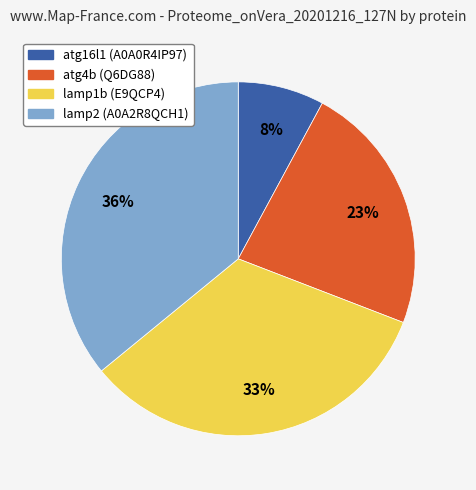

Count the number of slices in the pie.

4